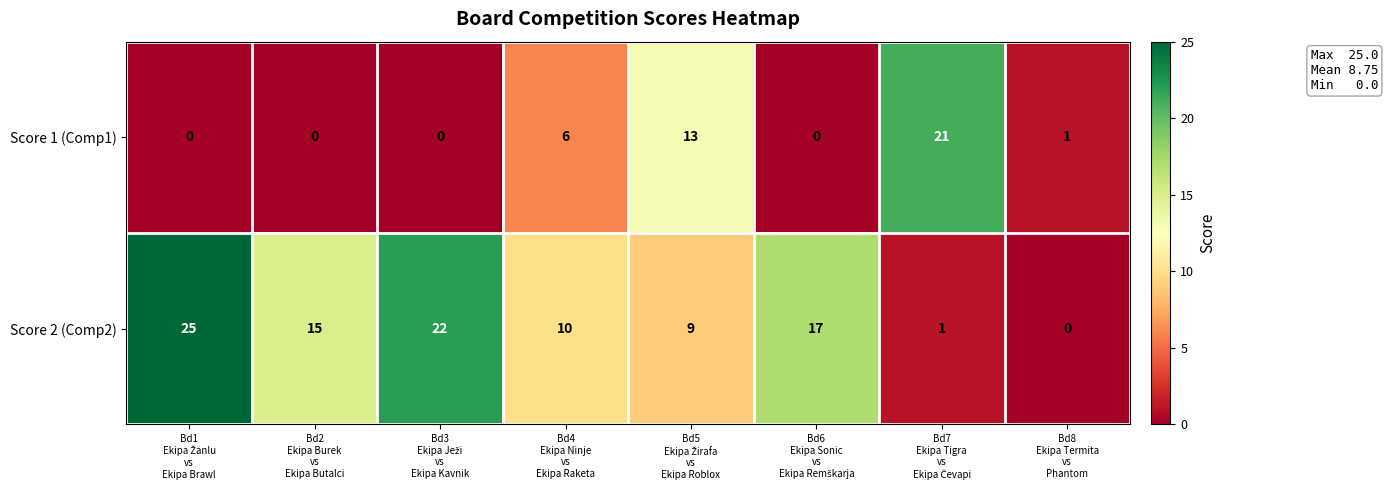

What is the sum of all Score 1 (Comp1) values?

41